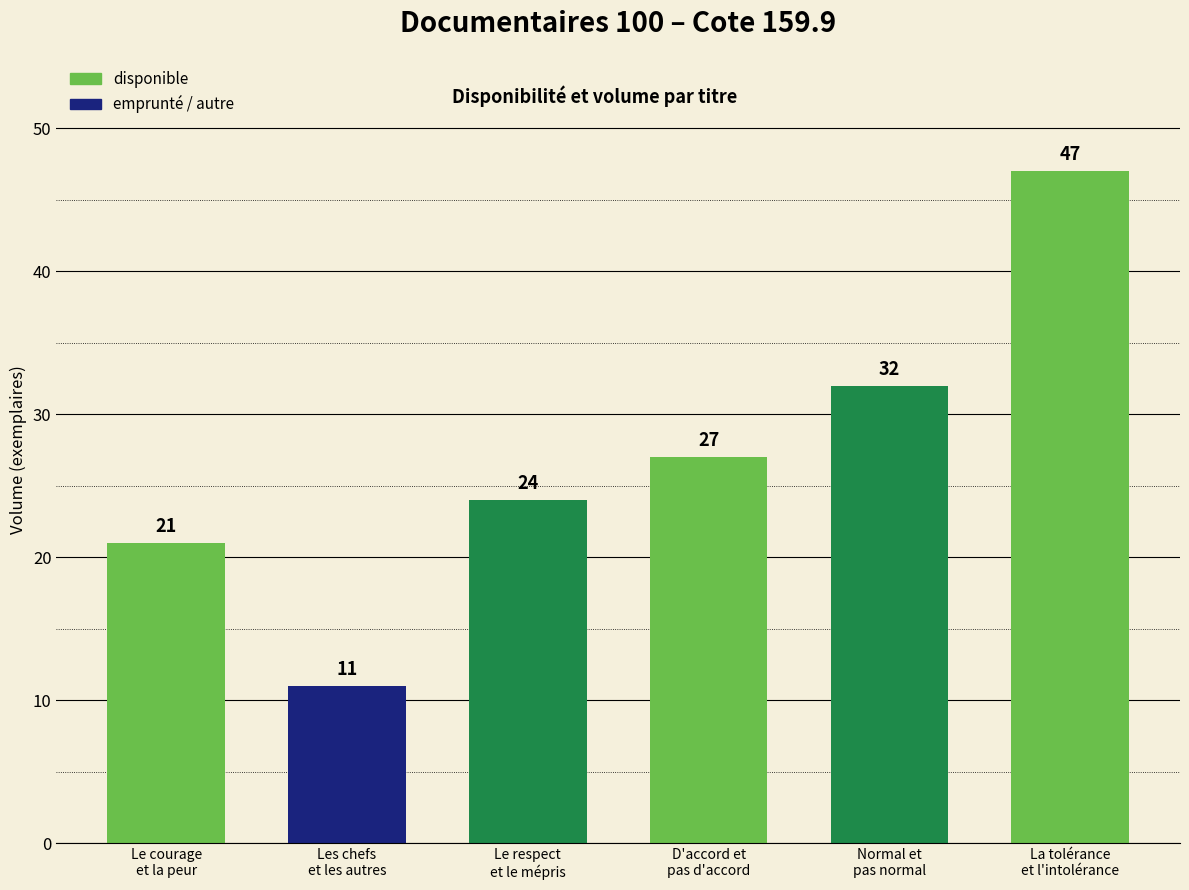

What is the difference between the second highest and second lowest values?

11